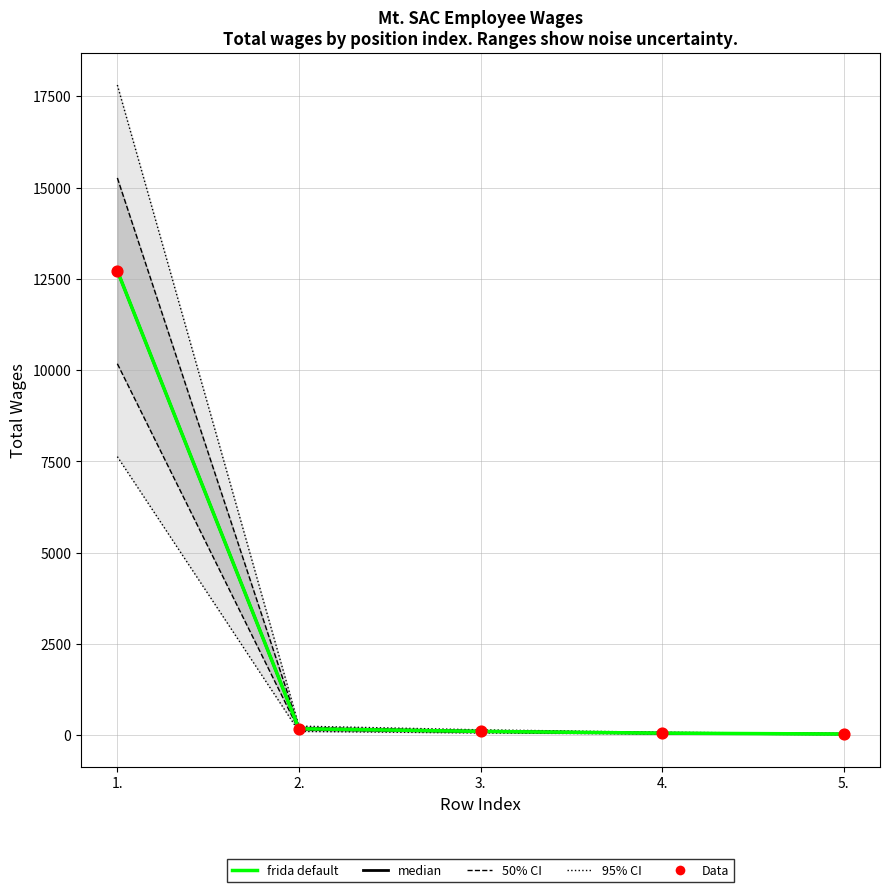

Which series reaches the minimum Y coordinate?

median